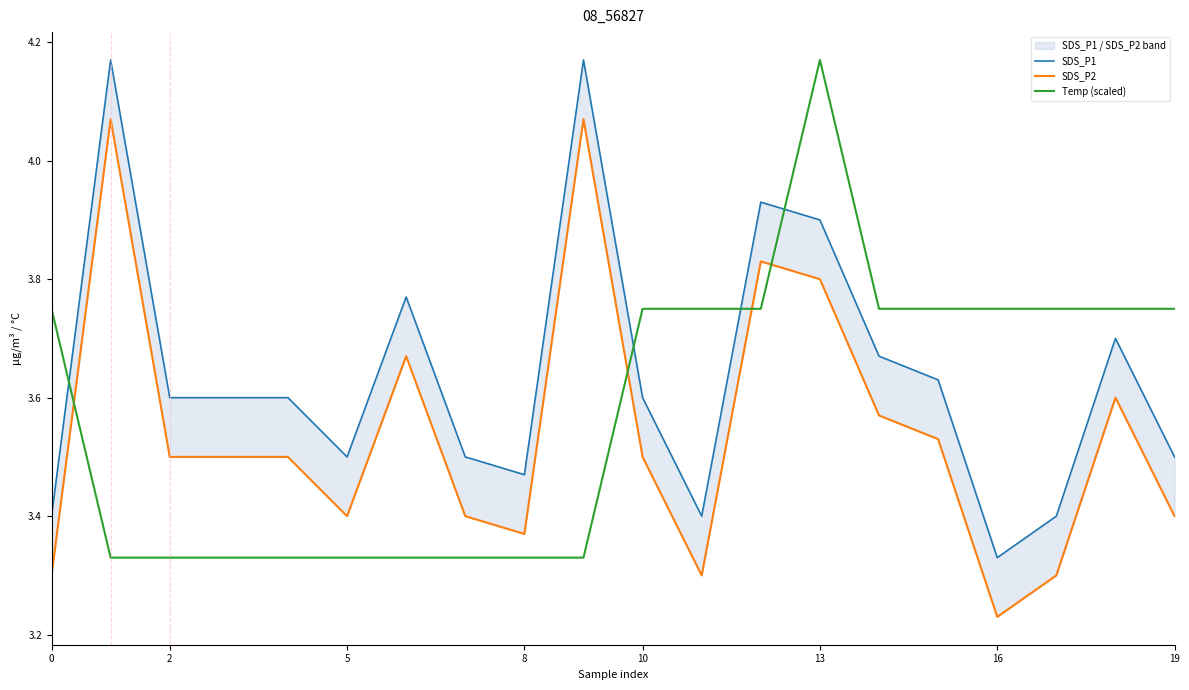

What is the sum of all SDS_P2 values?

70.8